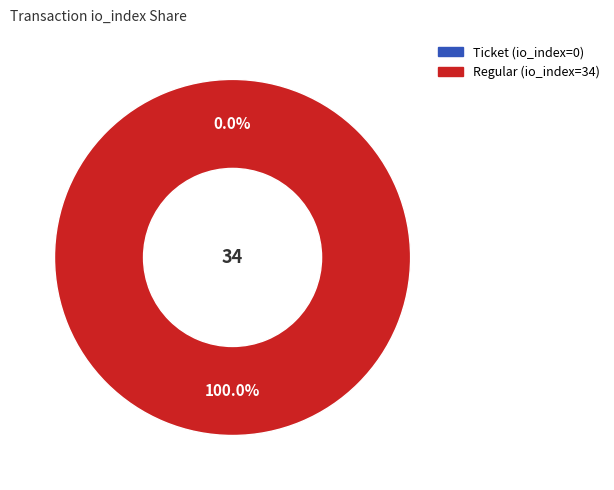

Is there a majority slice in this chart?

Yes